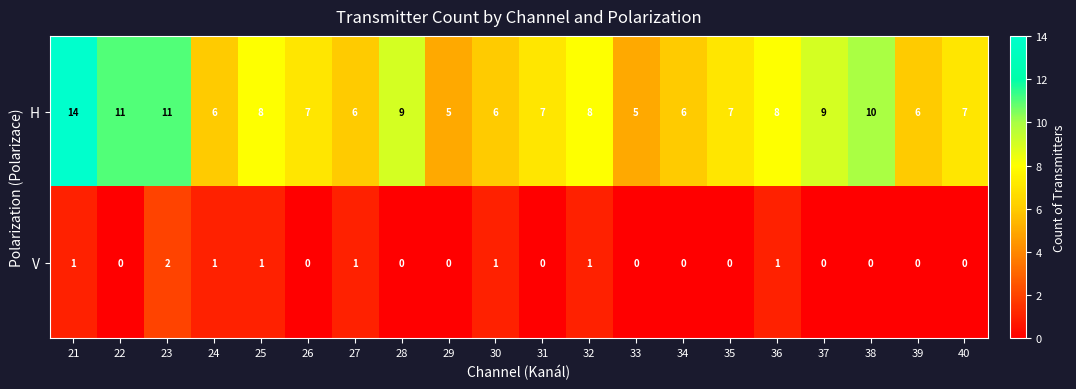

The H series shows 16 at 28. True or false?

False